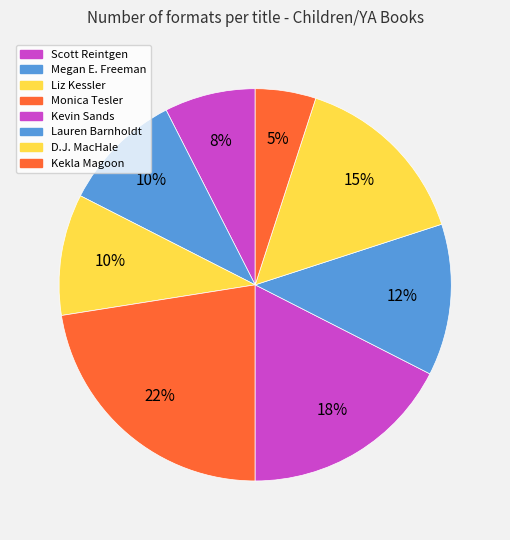

How many slices are in this pie chart?

8